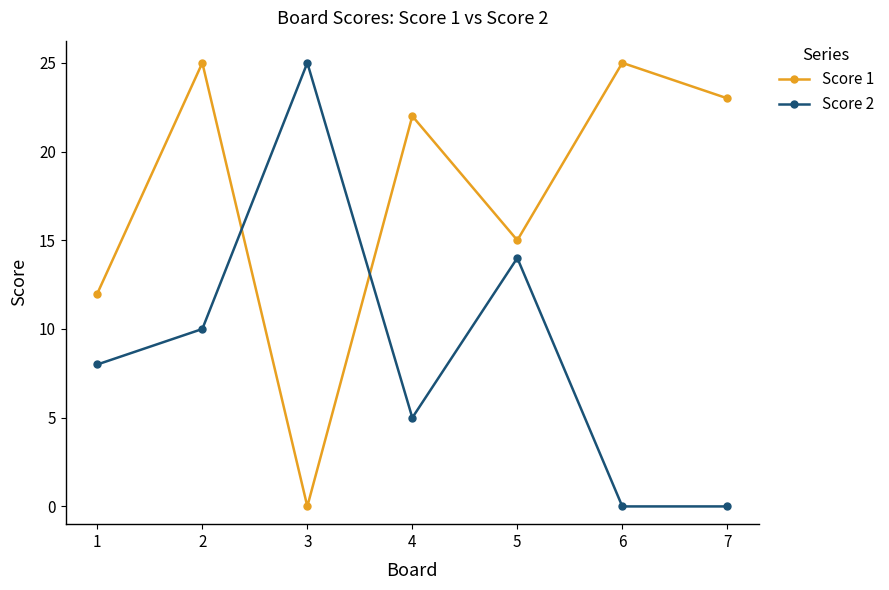

What is the difference between the maximum and minimum values in the Score 1 series?

25